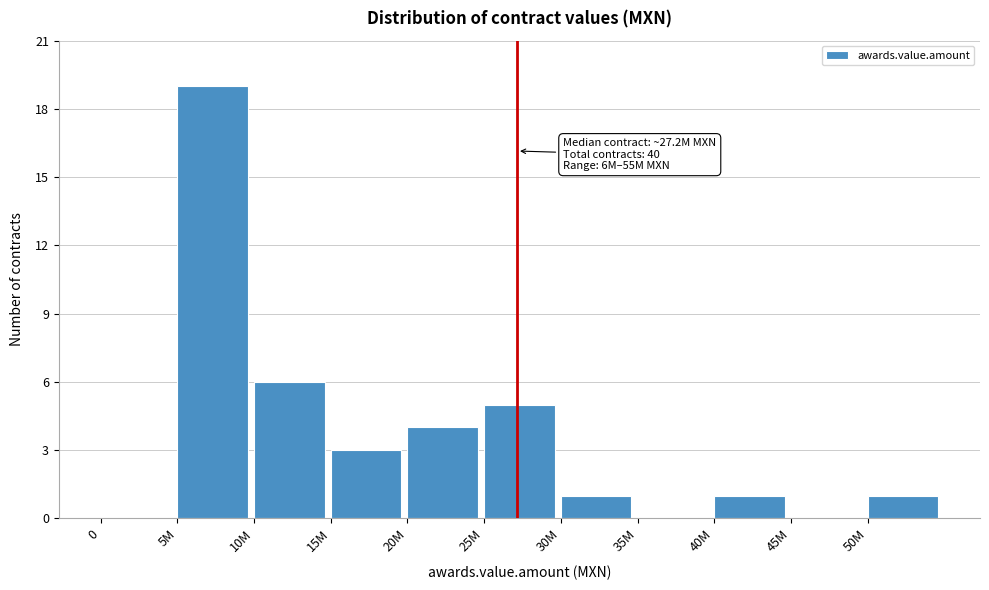

Reading left to right, what are all the values shown in this chart?

0=0	5M=19	10M=6	15M=3	20M=4	25M=5	30M=1	35M=0	40M=1	45M=0	50M=1